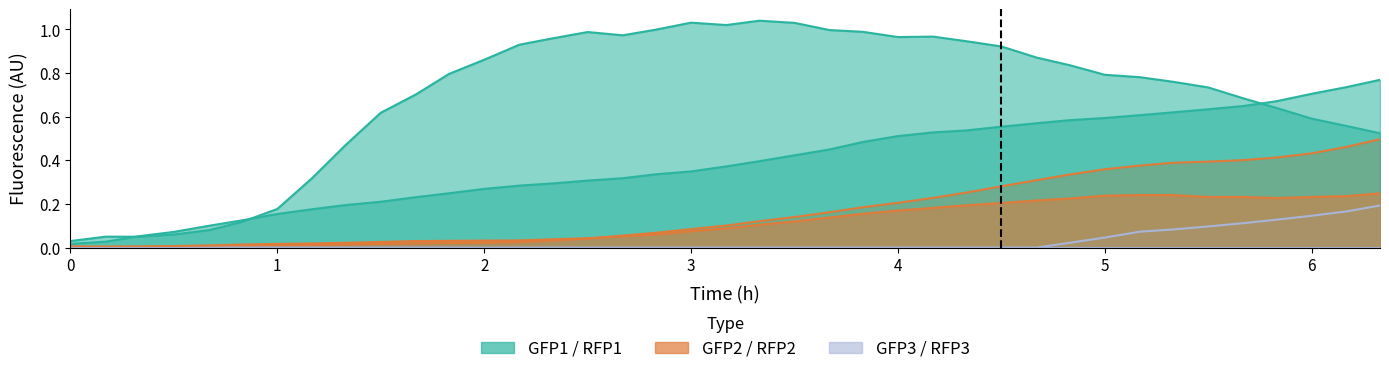

What is the label of the 26th point from the right?

2.17